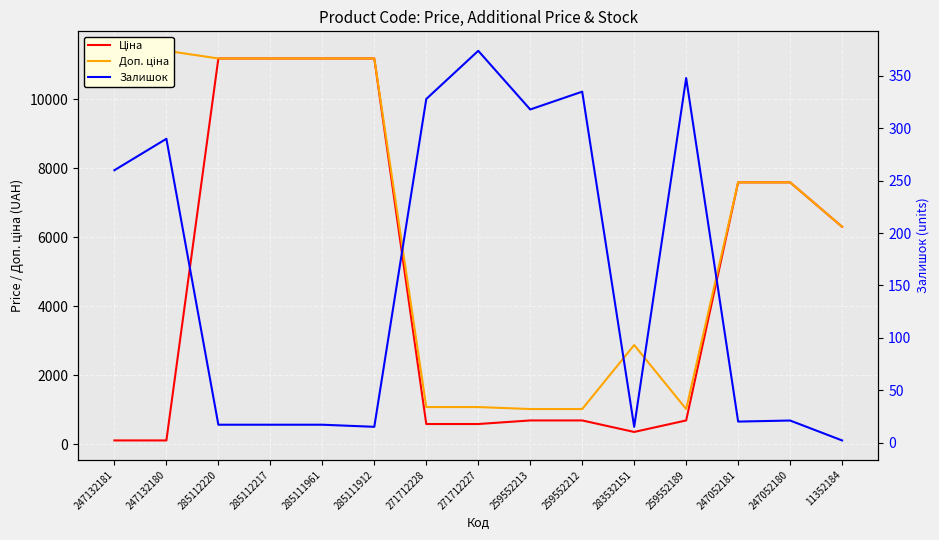

True or false: Залишок and Доп. ціна intersect in this chart.

False